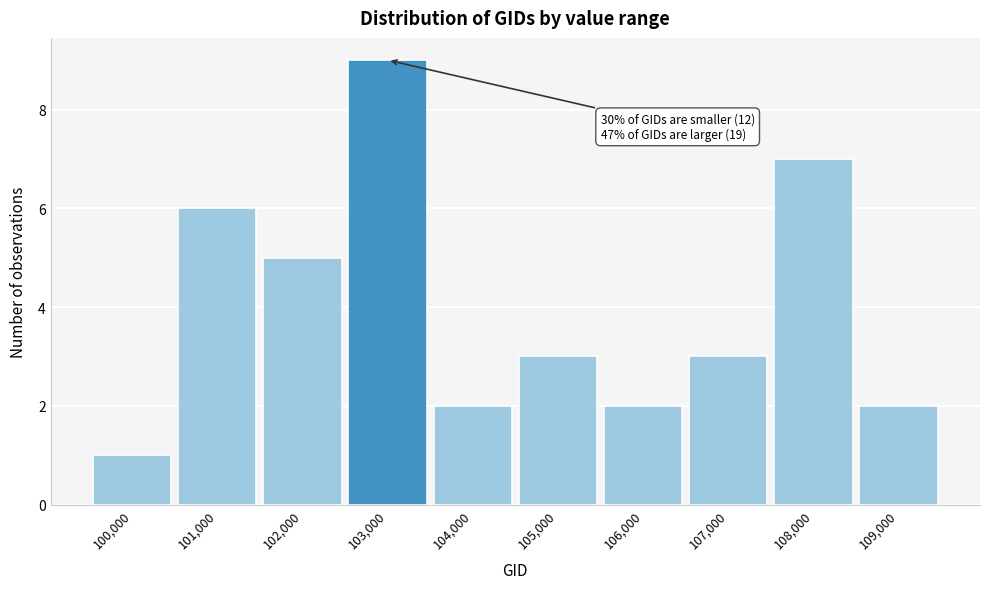

Reading right to left, what are all the values shown in this chart?

2	7	3	2	3	2	9	5	6	1